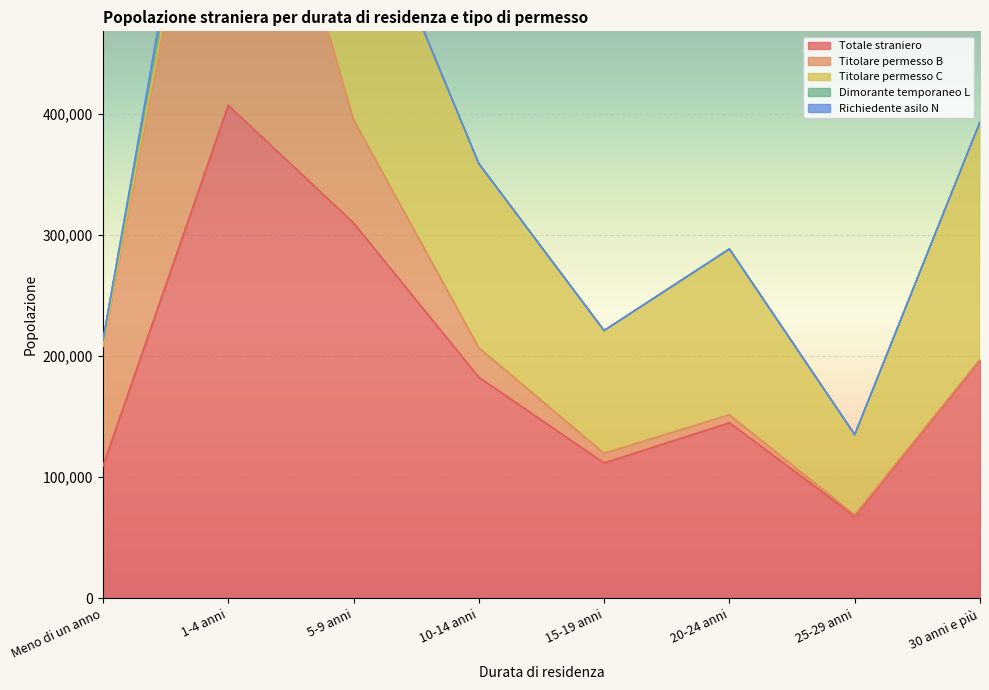

What is the difference between the maximum and minimum values in the Titolare permesso C series?

209549